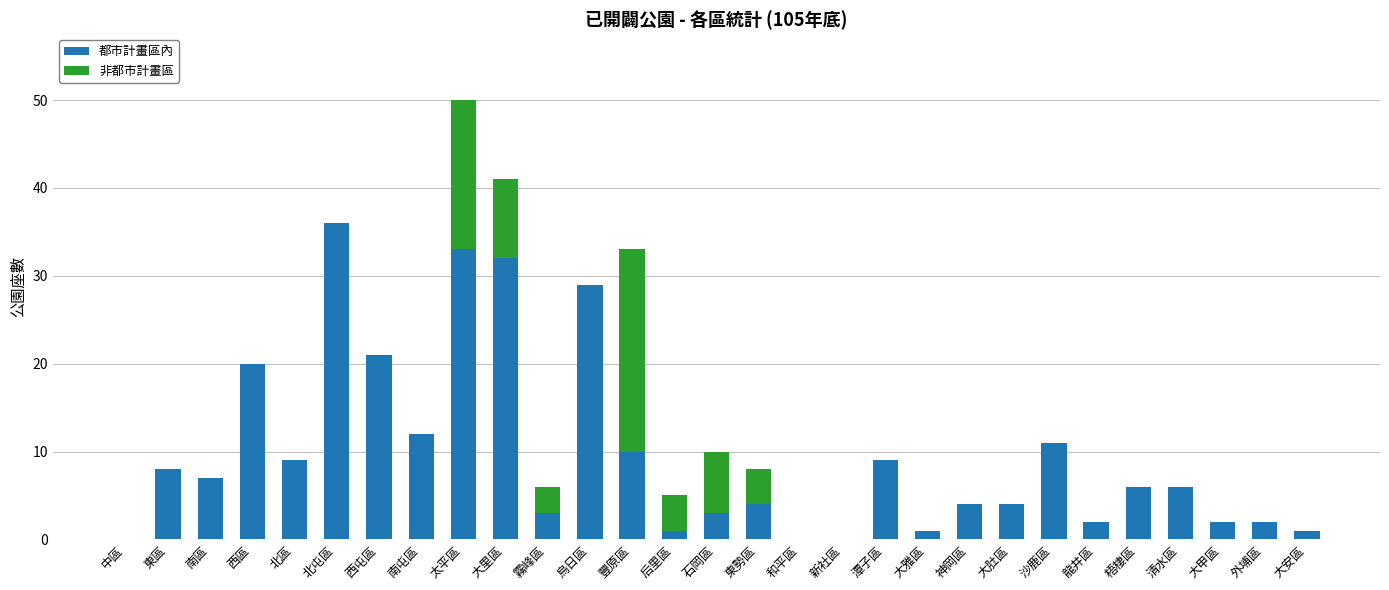

The value of 都市計畫區內 at 潭子區 is 9. True or false?

True